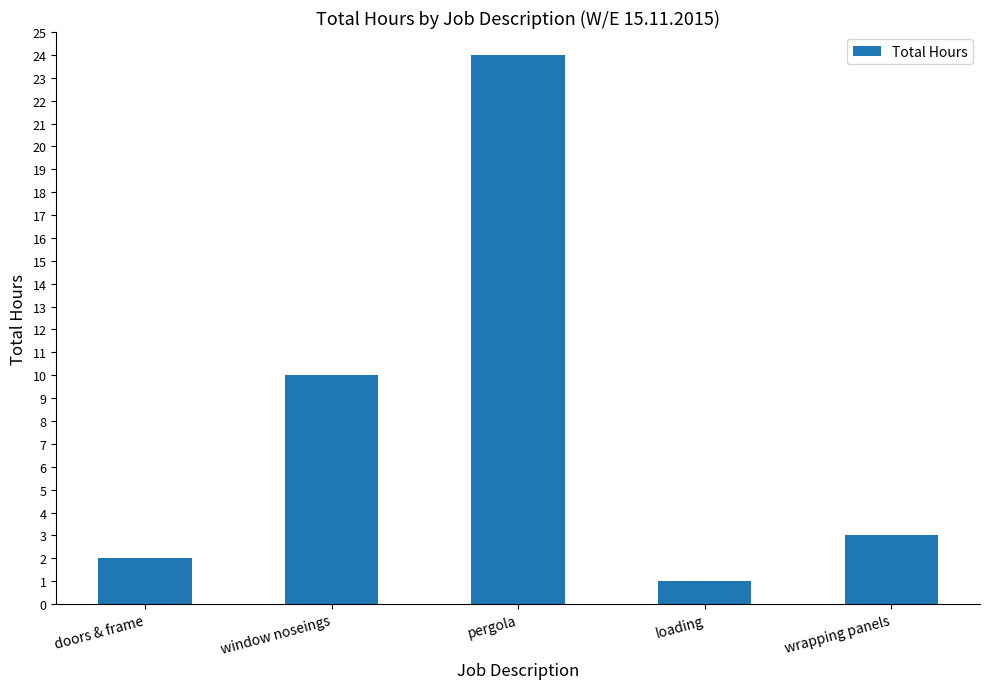

Reading left to right, transcribe all the data shown in this chart.

2	10	24	1	3